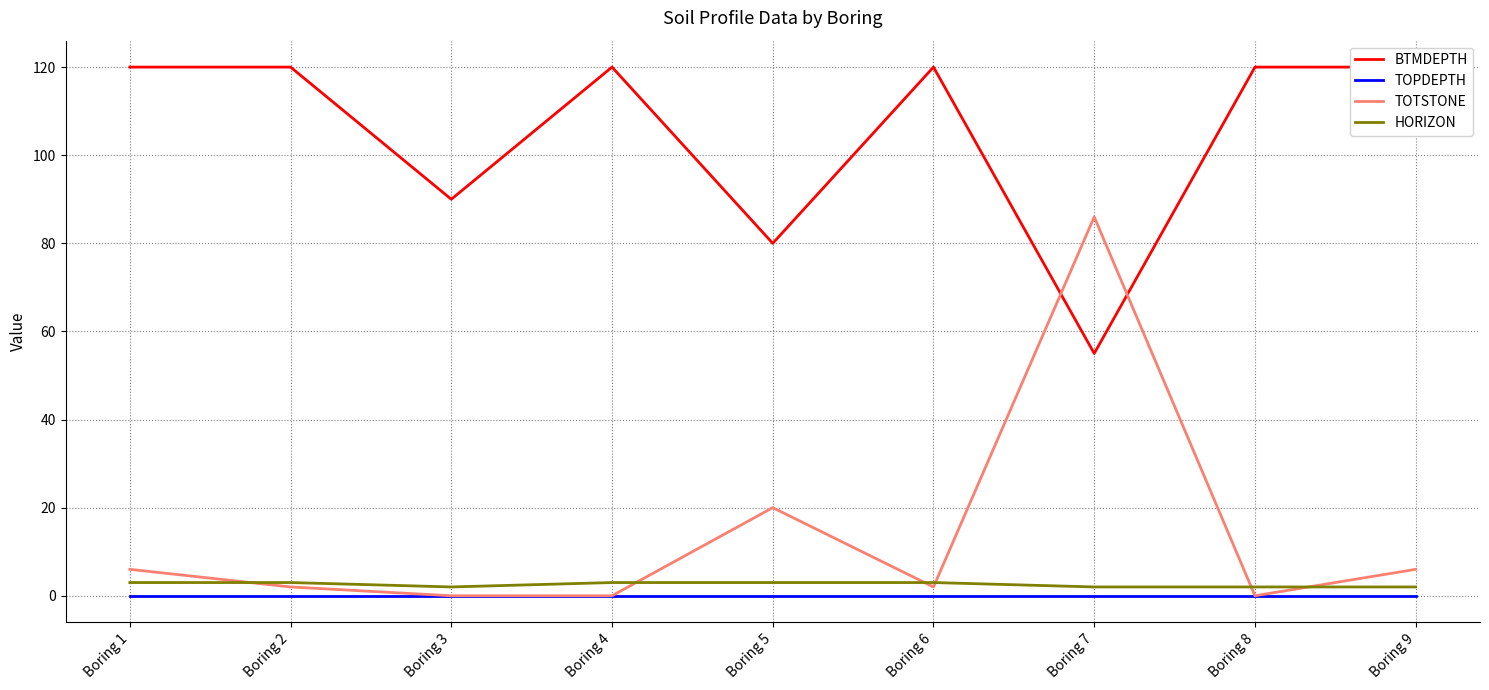

List the labels in order of BTMDEPTH value, largest first.

Boring 1, Boring 2, Boring 4, Boring 6, Boring 8, Boring 9, Boring 3, Boring 5, Boring 7